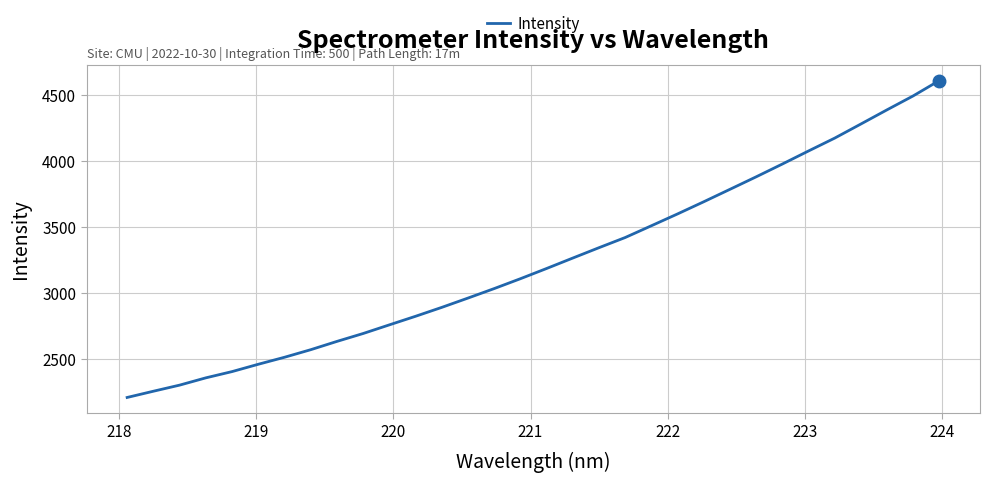

What is the greatest value displayed?

4608.2